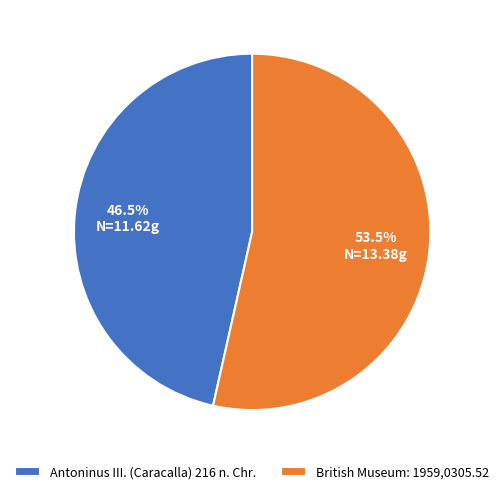

Count the number of slices in the pie.

2